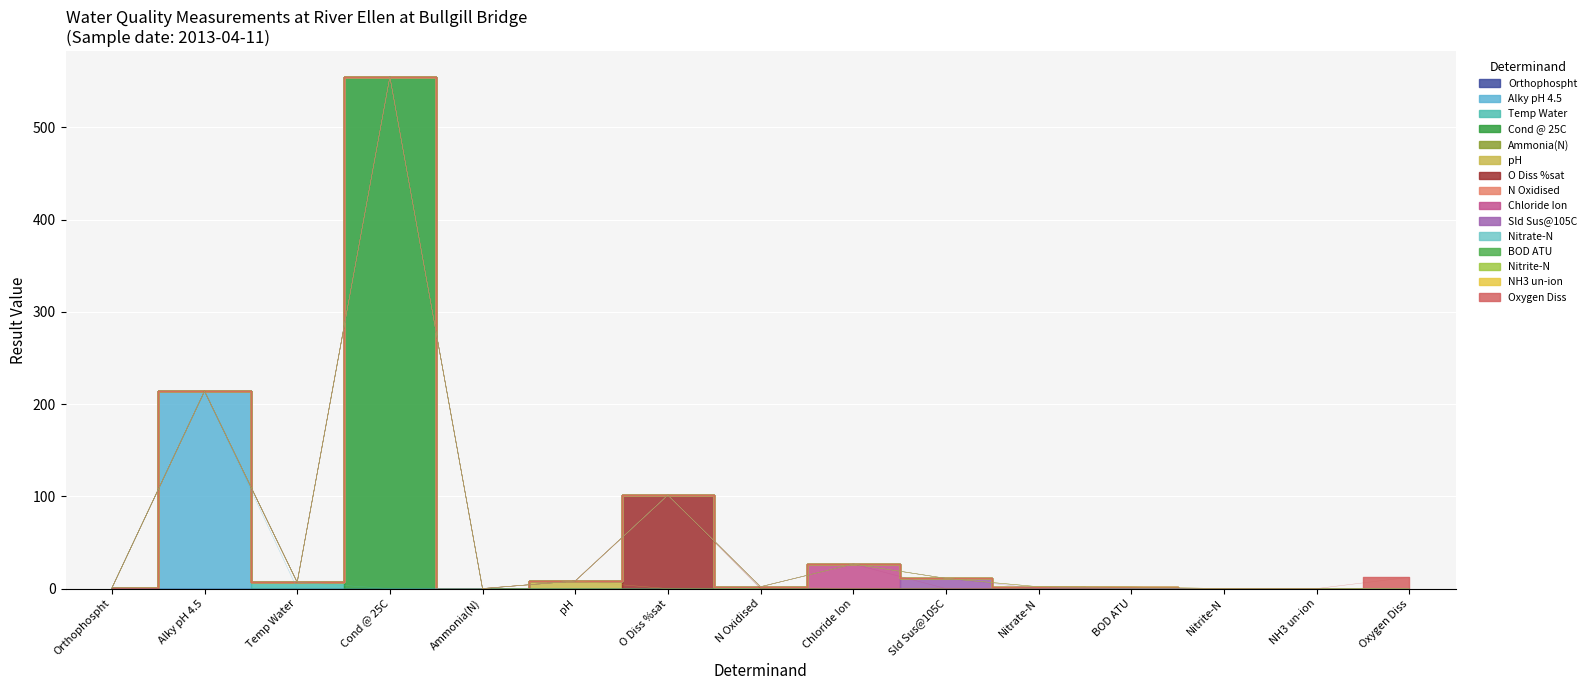

Reading left to right, list all the values displayed in this chart.

Orthophospht=0.6	Alky pH 4.5=214.0	Temp Water=6.8	Cond @ 25C=554.8	Ammonia(N)=0.0	pH=8.2	O Diss %sat=101.3	N Oxidised=2.0	Chloride Ion=26.6	Sld Sus@105C=11.1	Nitrate-N=2.0	BOD ATU=1.7	Nitrite-N=0.0	NH3 un-ion=0.0	Oxygen Diss=12.3